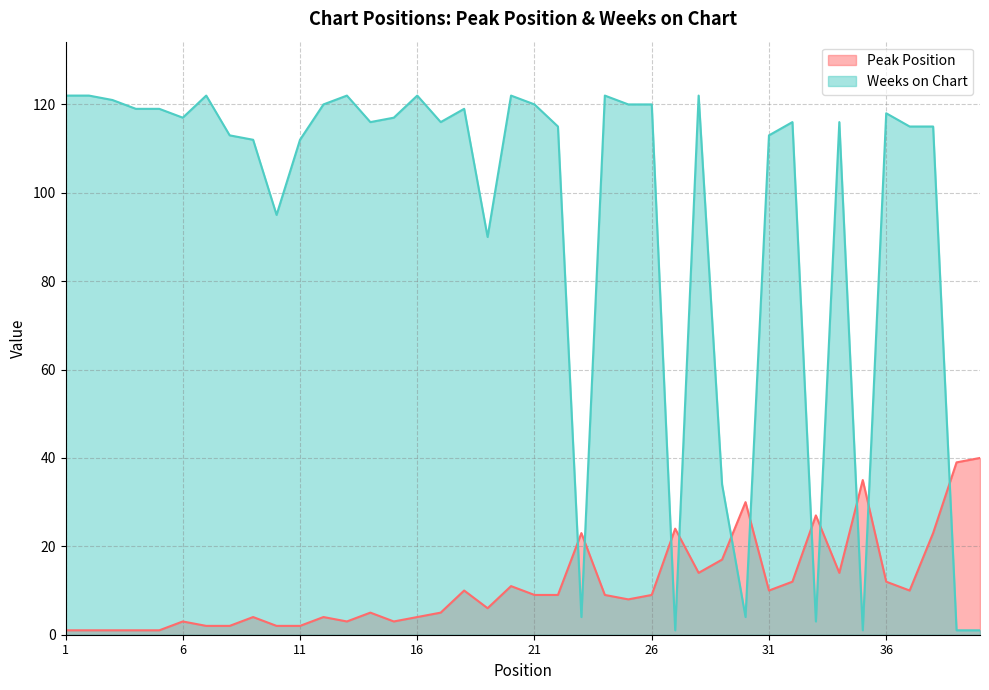

What is the spread (max minus min) of values at 10?

93